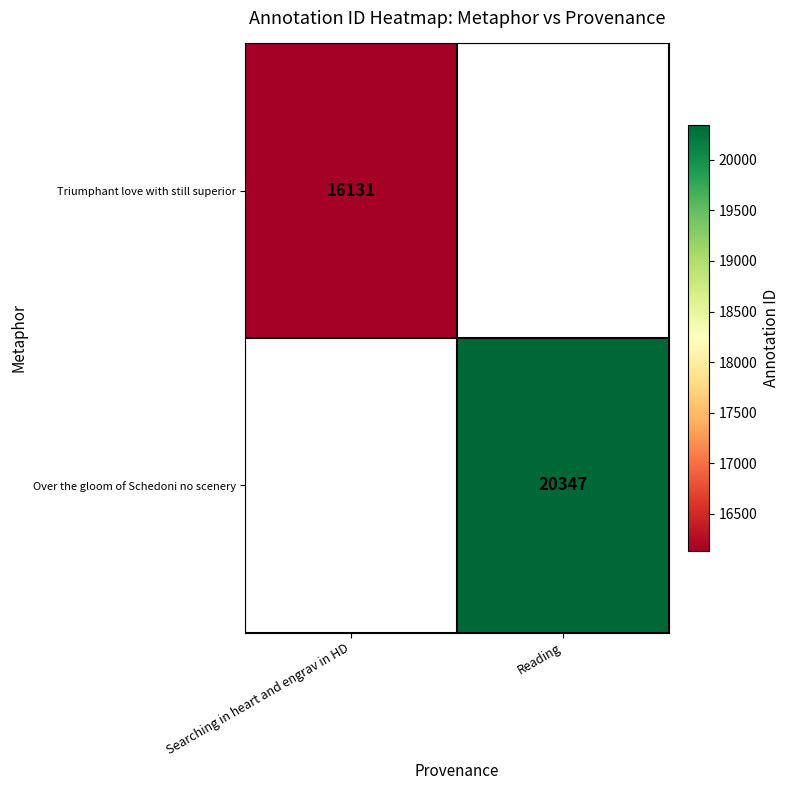

What is the greatest value displayed?

20347.0